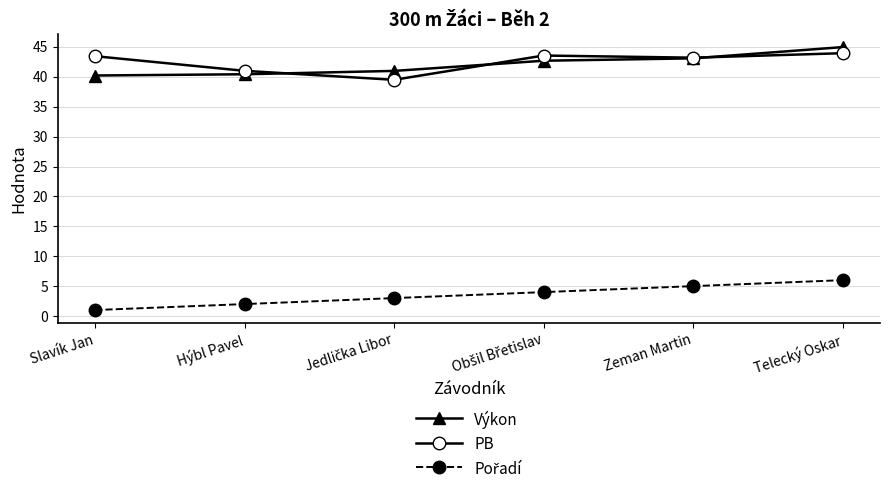

Is it true that PB equals 44.0 at Telecký Oskar?

True